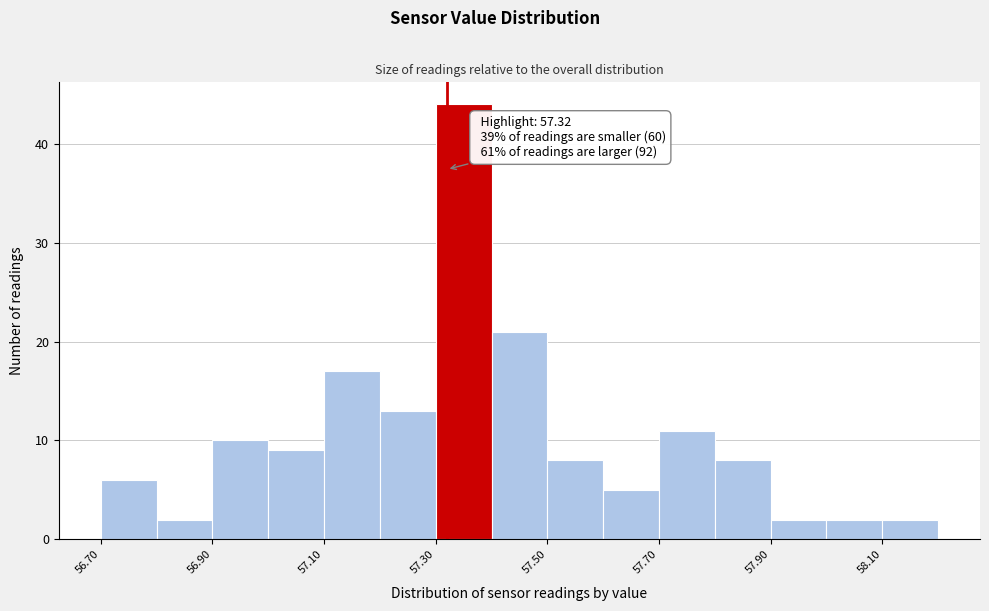

Which range on the x-axis has the tallest bar?

57.3 to 57.4